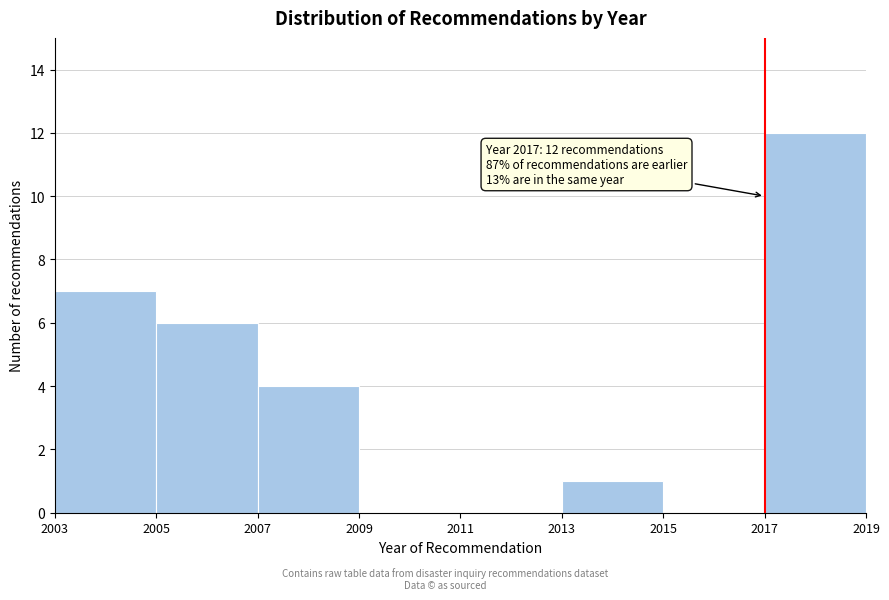

Which range on the x-axis has the tallest bar?

2017 to 2019